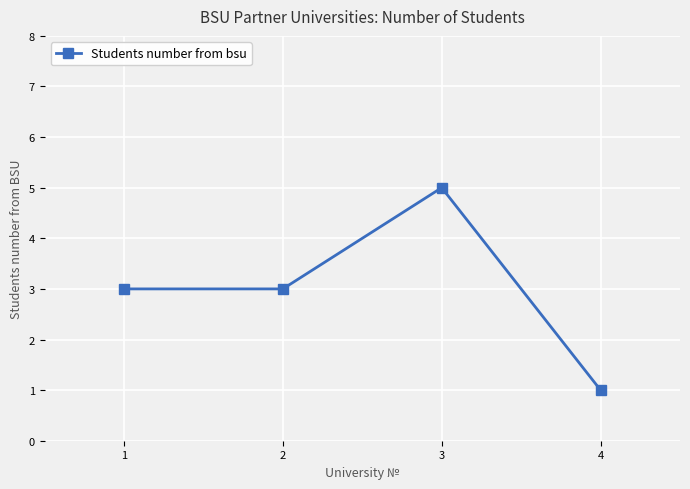

What is the value of the 1st point from the left?

3